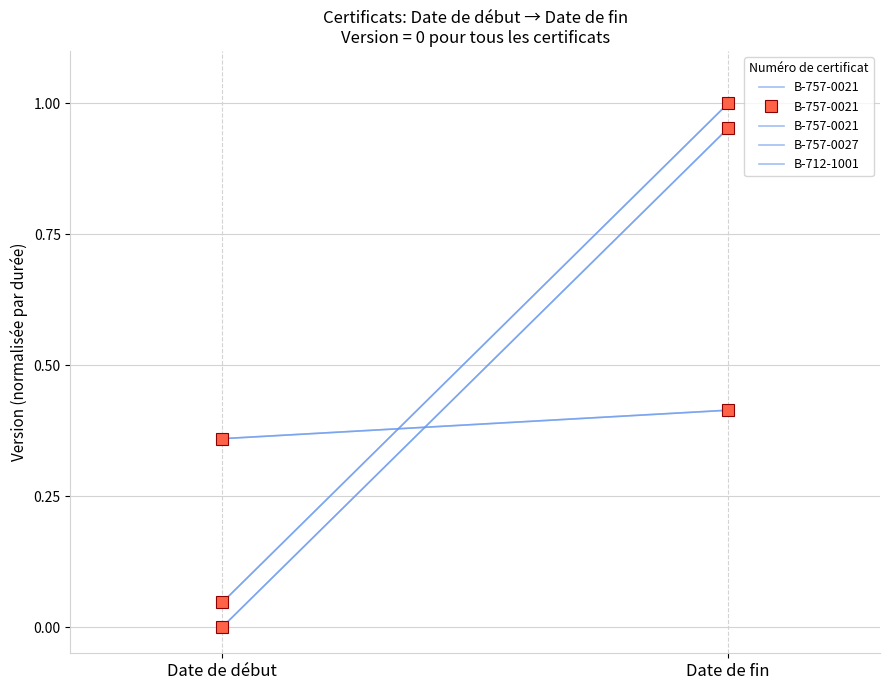

How many lines are shown in the chart?

3